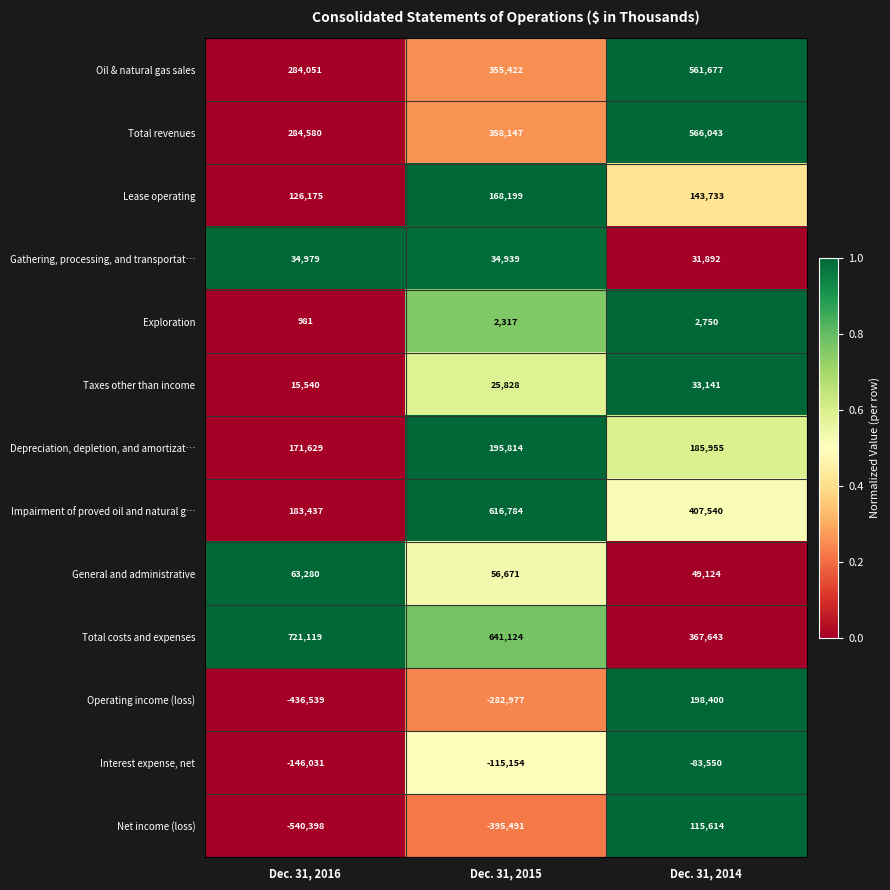

The Gathering, processing, and transportat… series shows 20934 at Dec. 31, 2014. True or false?

False